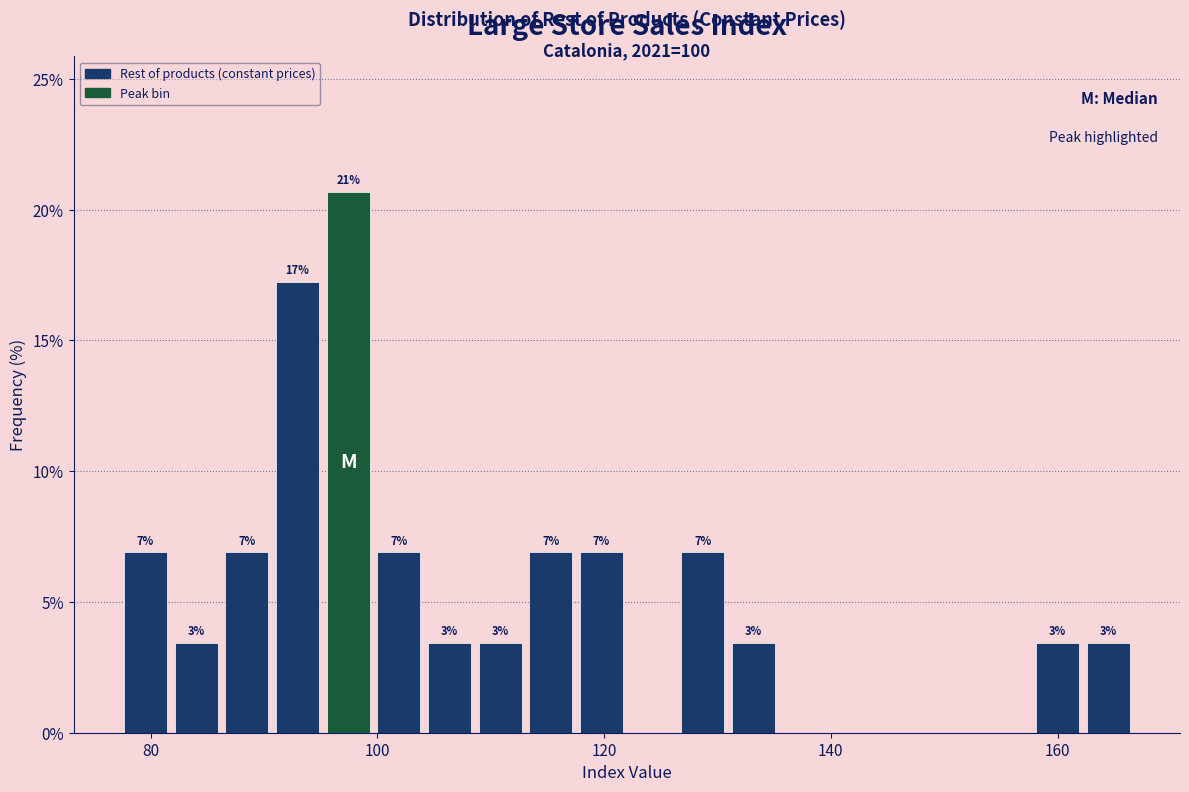

Read against the x-axis, roughly where is the centre of the tallest bar?

98